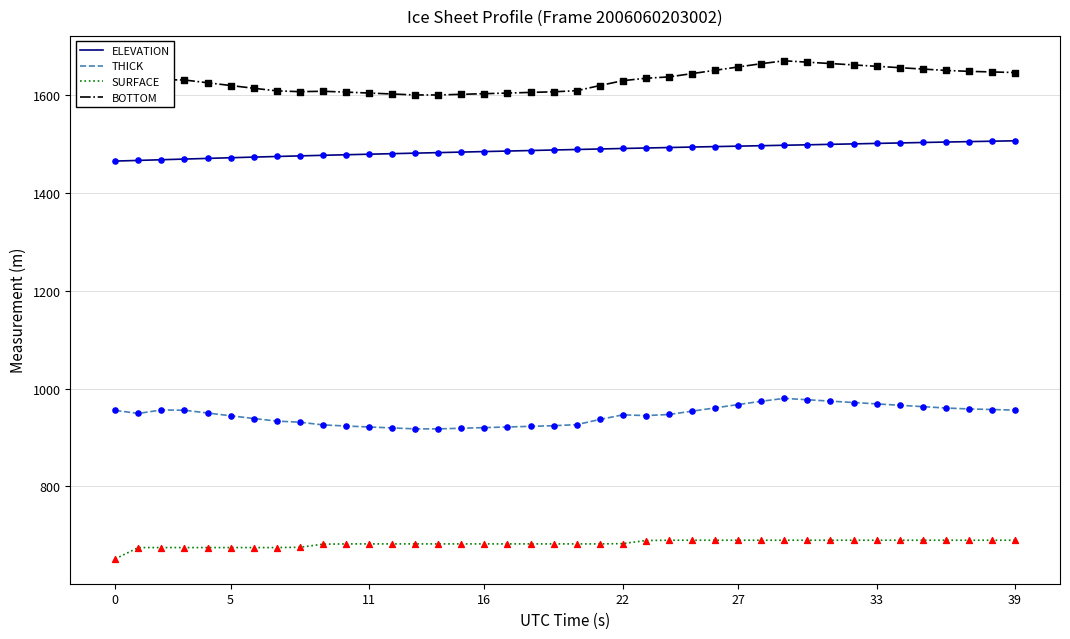

Which series has the widest spread of values?

BOTTOM